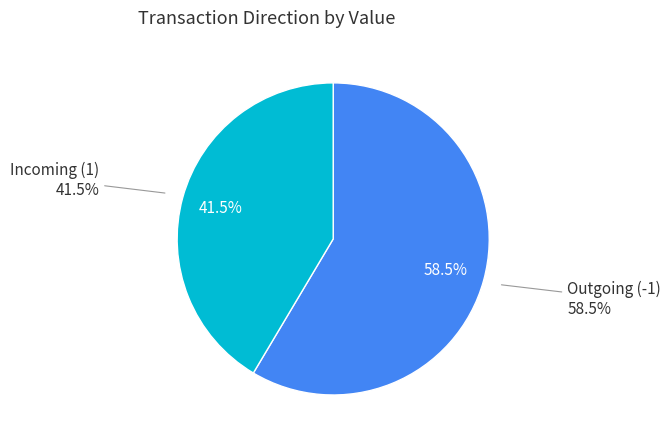

Is it true that 4 is 19% of the pie?

False